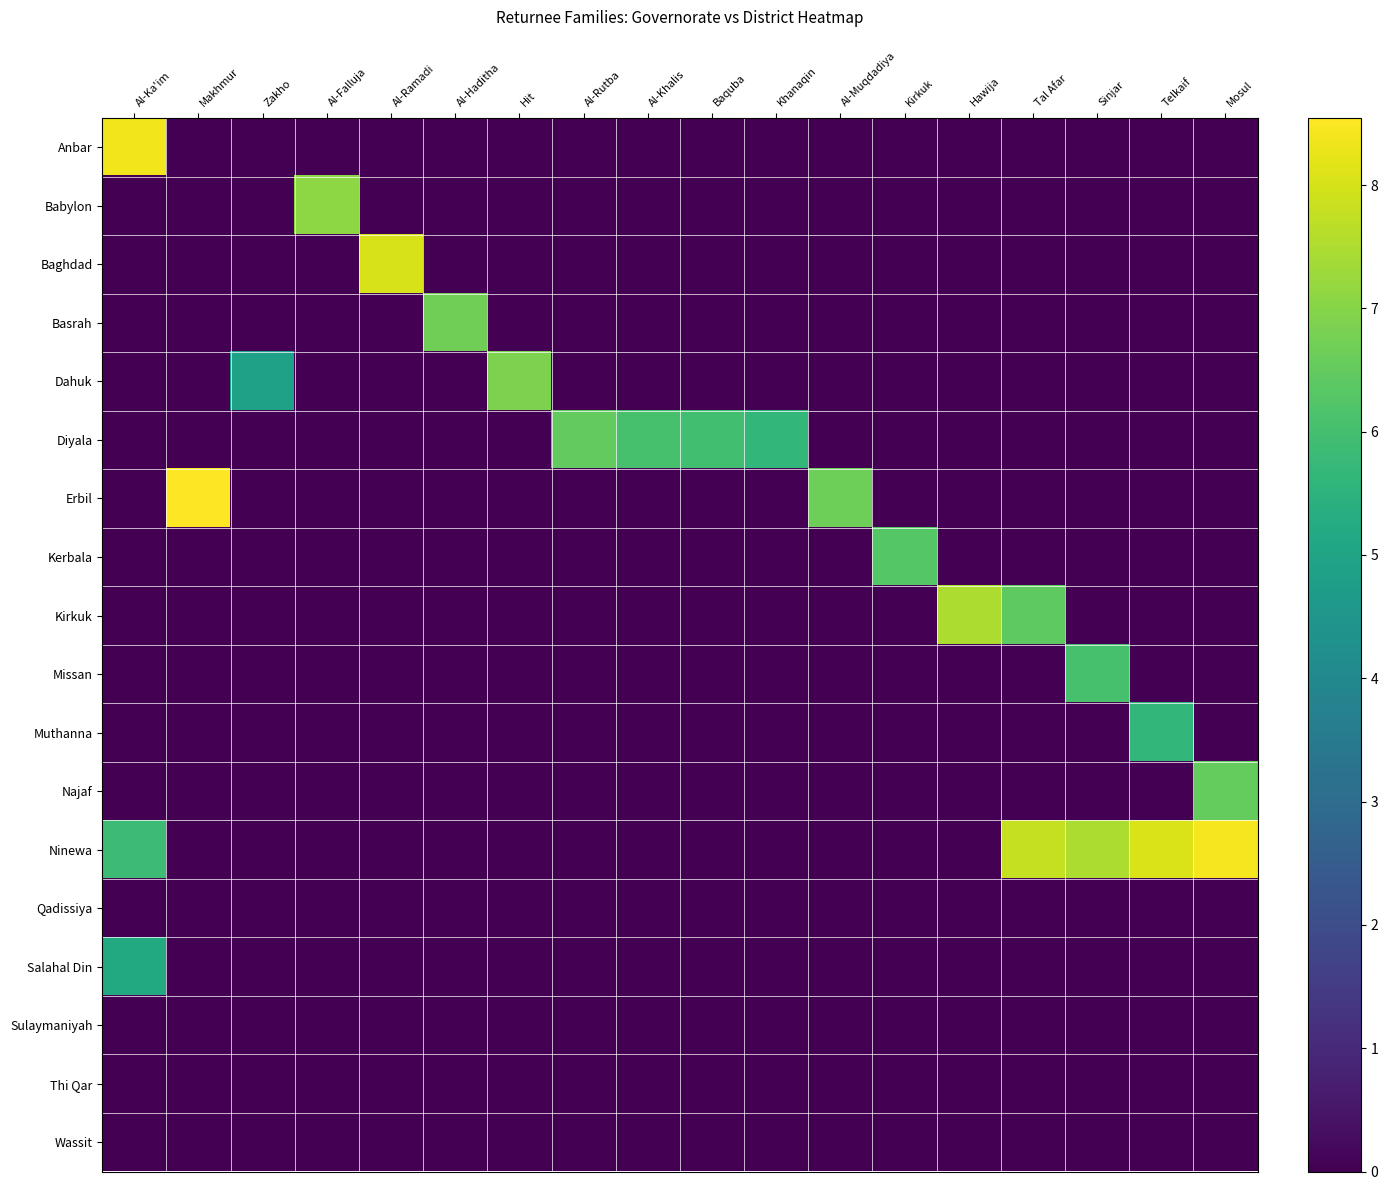

How many distinct data groups are displayed?

18